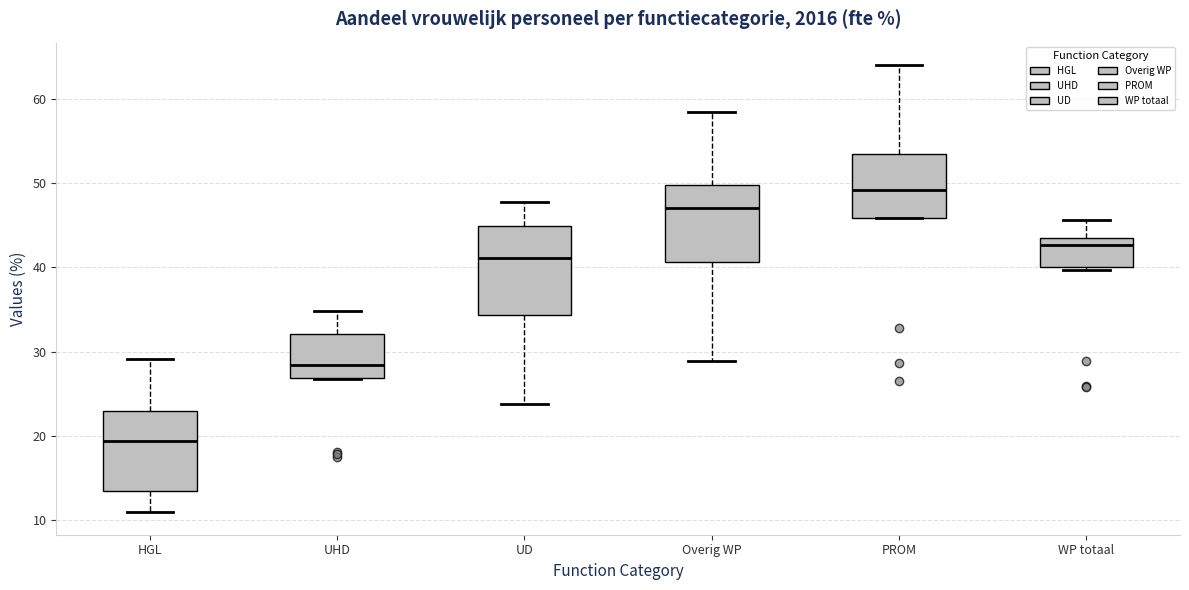

Which box's median line is the lowest?

HGL